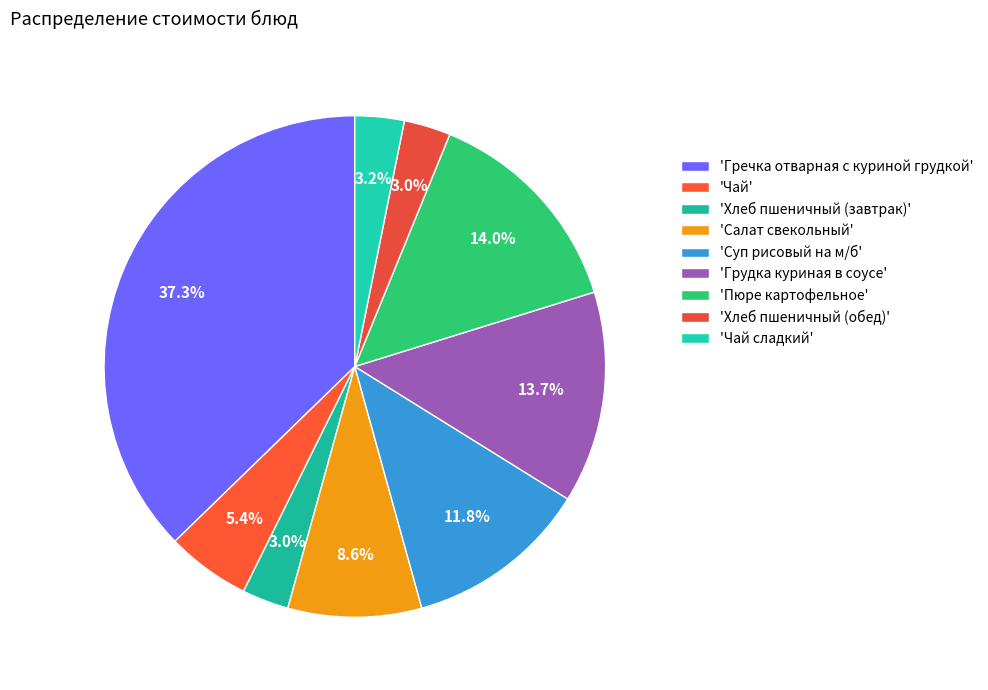

Count the number of slices in the pie.

9